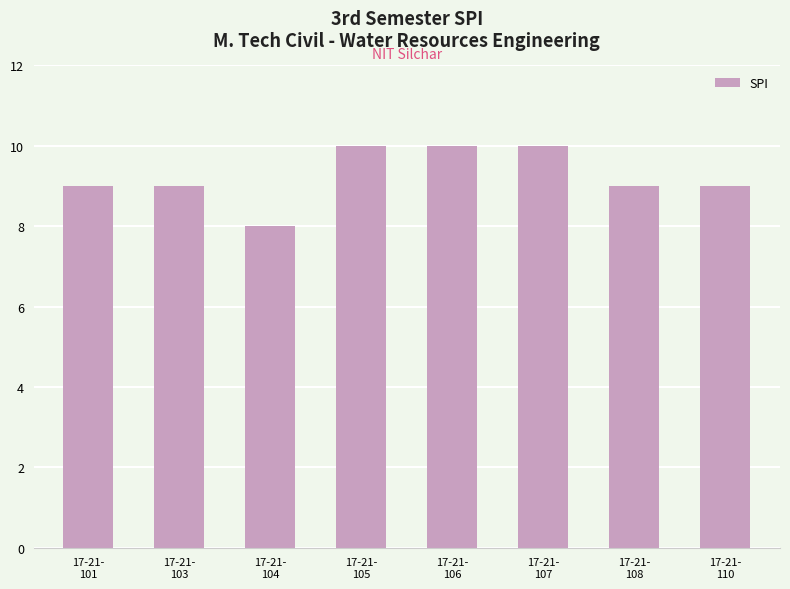

What is the maximum value shown in the chart?

10